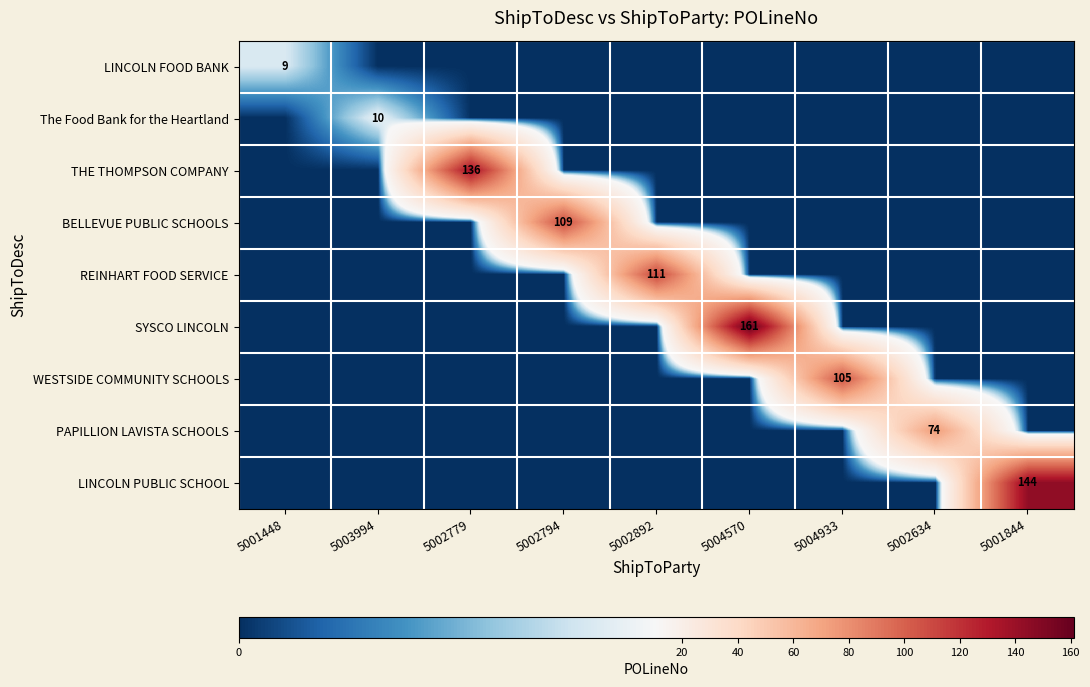

The value of WESTSIDE COMMUNITY SCHOOLS at 5004933 is 105. True or false?

True